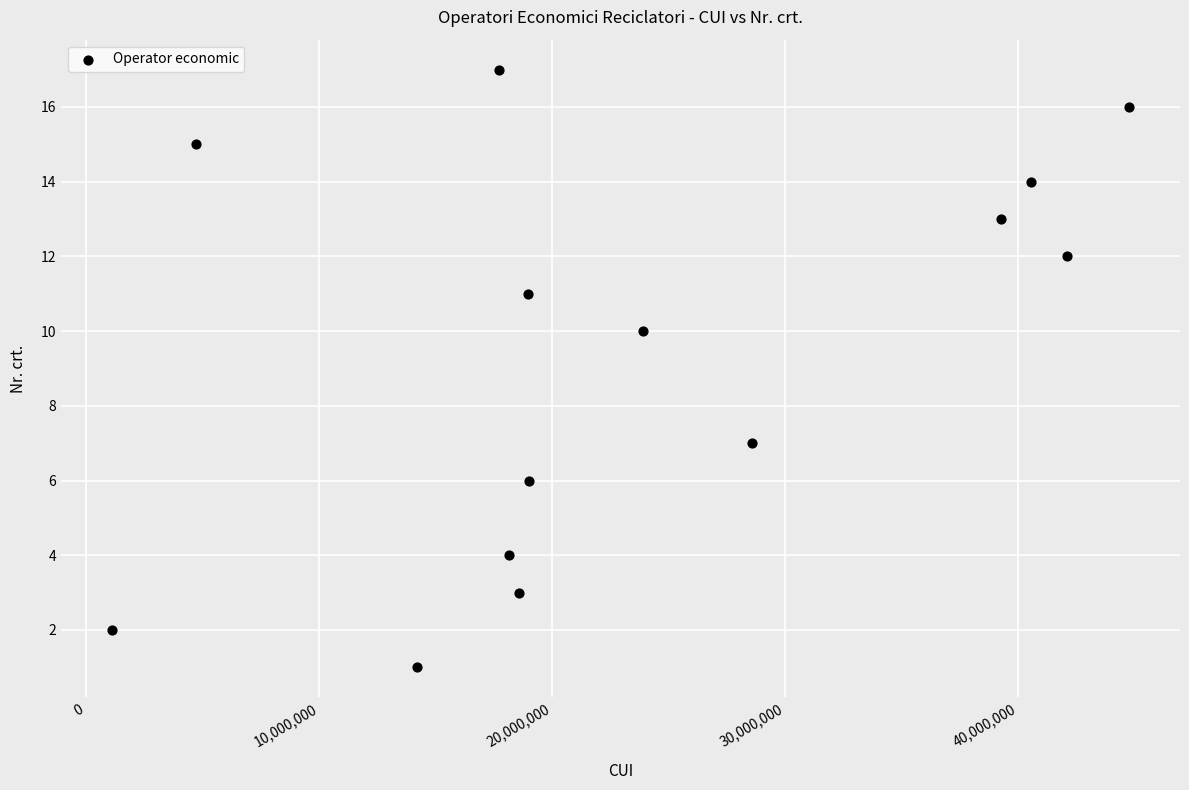

What Y value in the scatter plot is closest to 9?

10